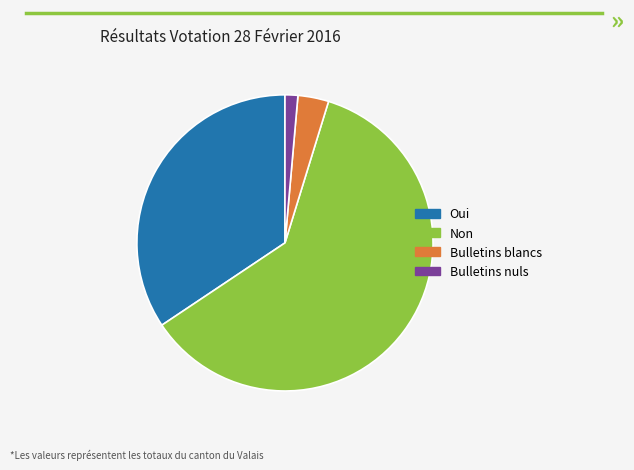

The Bulletins blancs slice represents 8% of the pie. True or false?

False